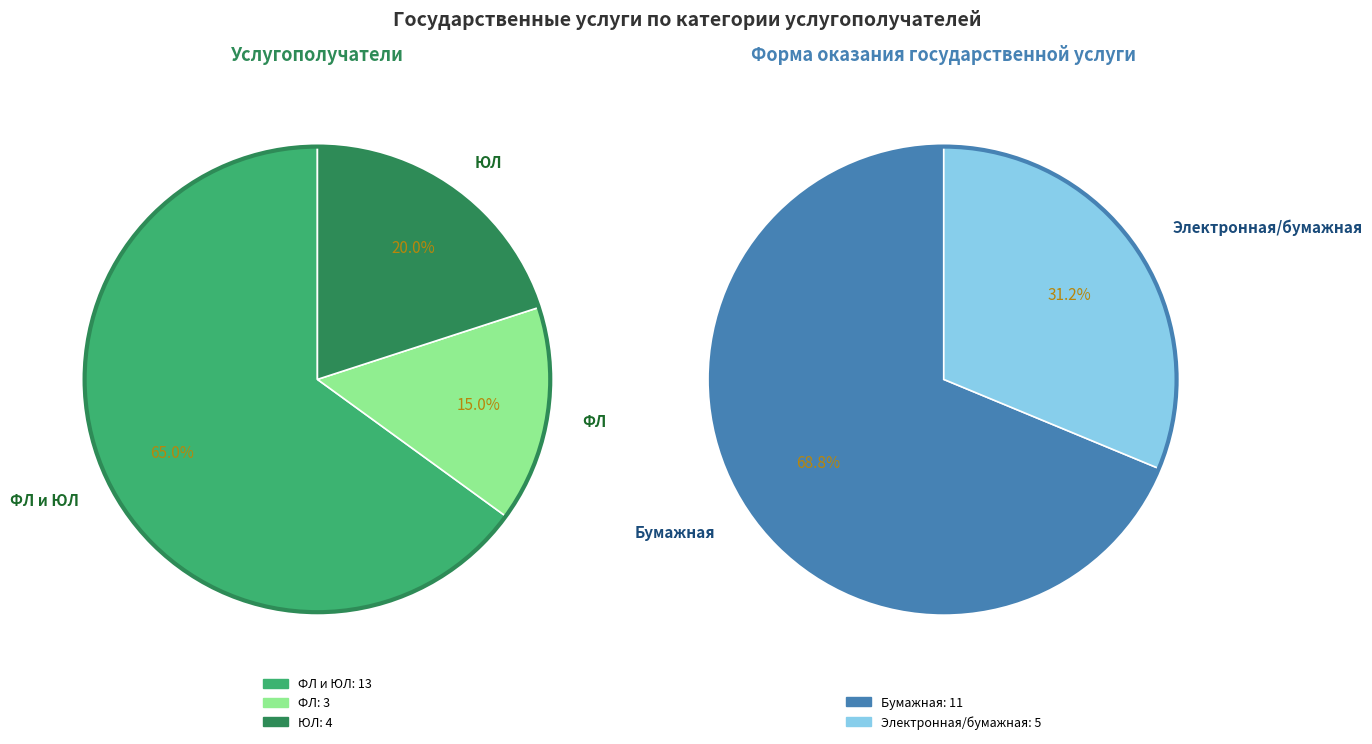

Does ФЛ и ЮЛ account for over 50% of the chart?

Yes